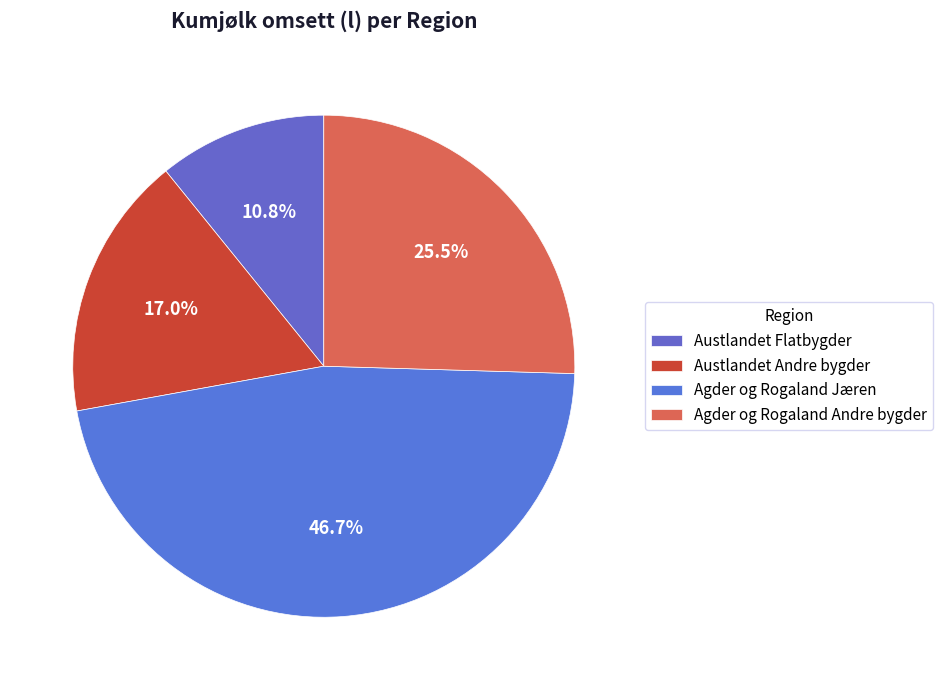

How many slices are in this pie chart?

4